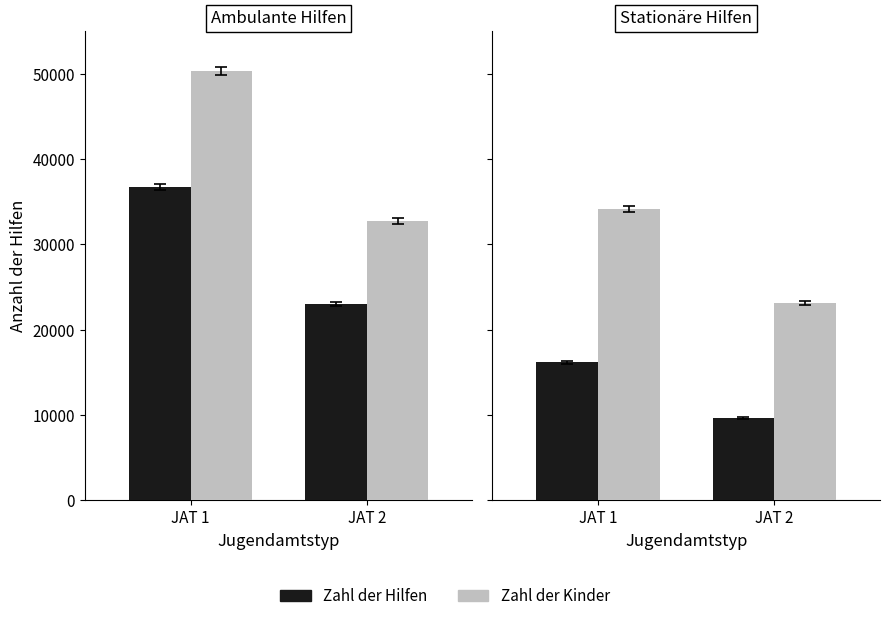

How many values in the Zahl der Hilfen series are below 16177?

1